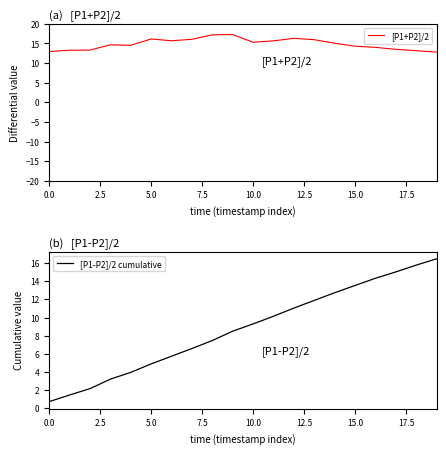

The value of [P1+P2]/2 at 5.0 is 16.1. True or false?

True